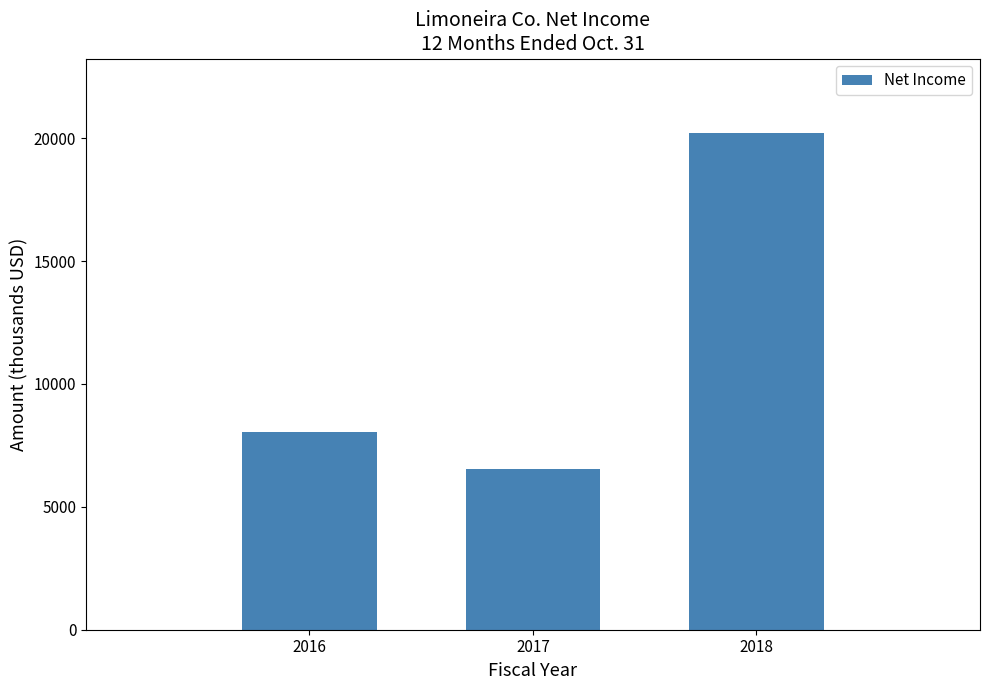

Reading right to left, transcribe all the data shown in this chart.

20212	6549	8058